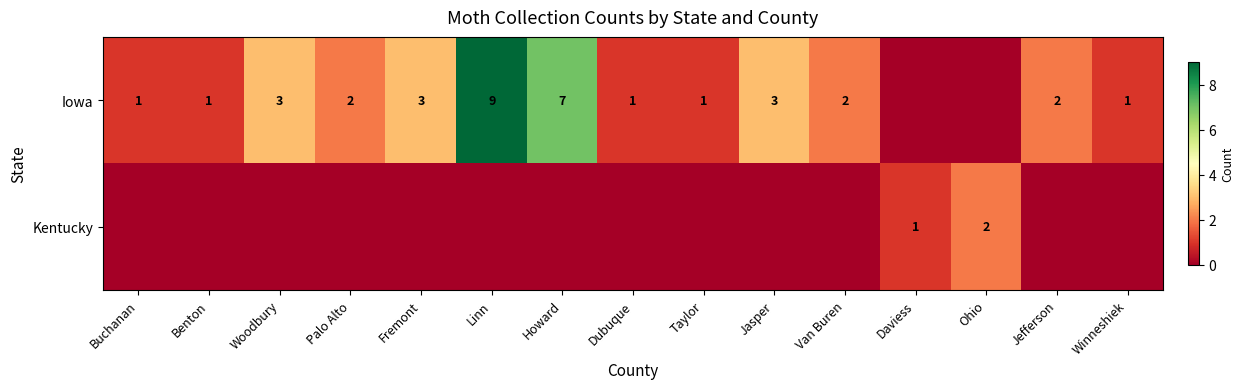

What is the sum of the Iowa values at Linn and Benton?

10